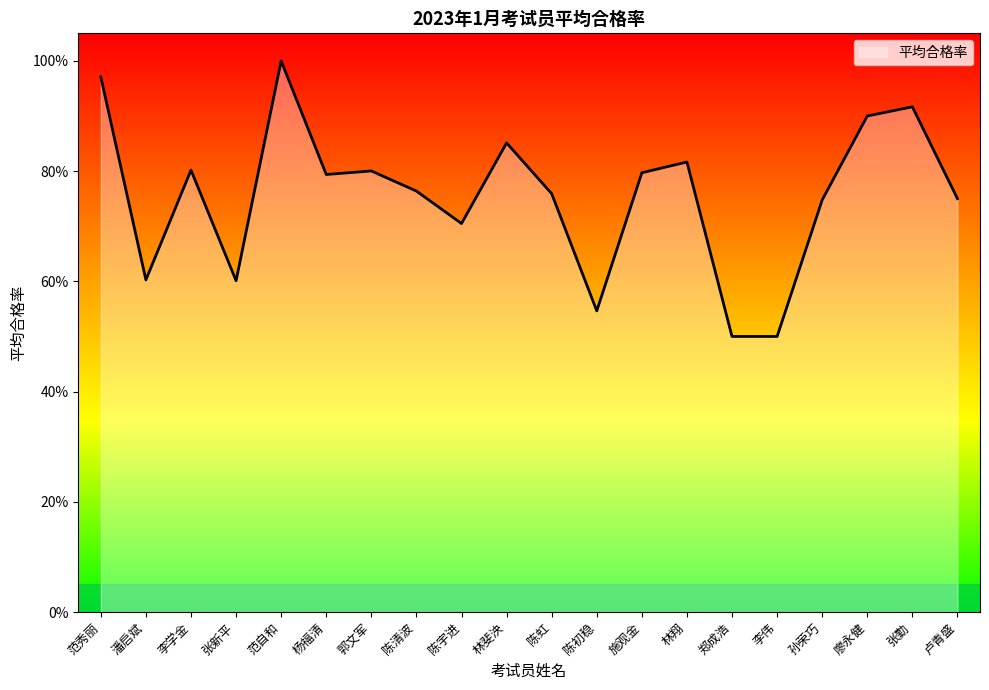

Does the chart display data point markers on the line(s)?

No